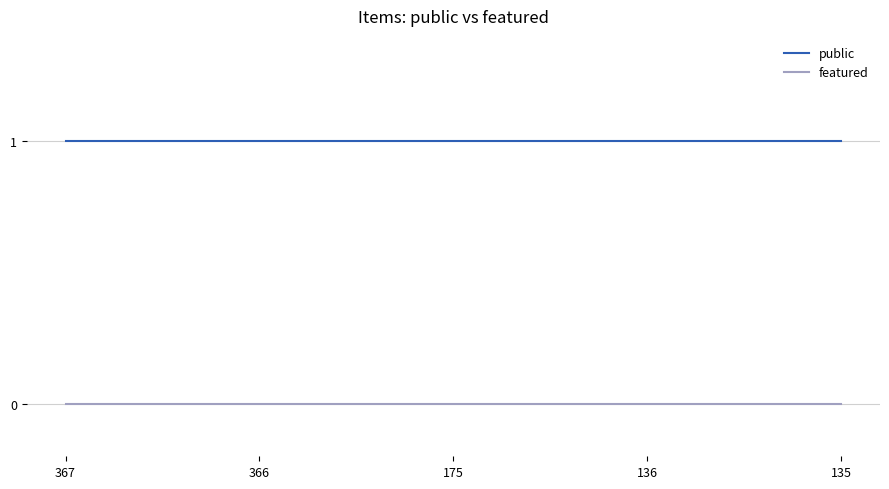

True or false: public has a value of 0 at 136.

False